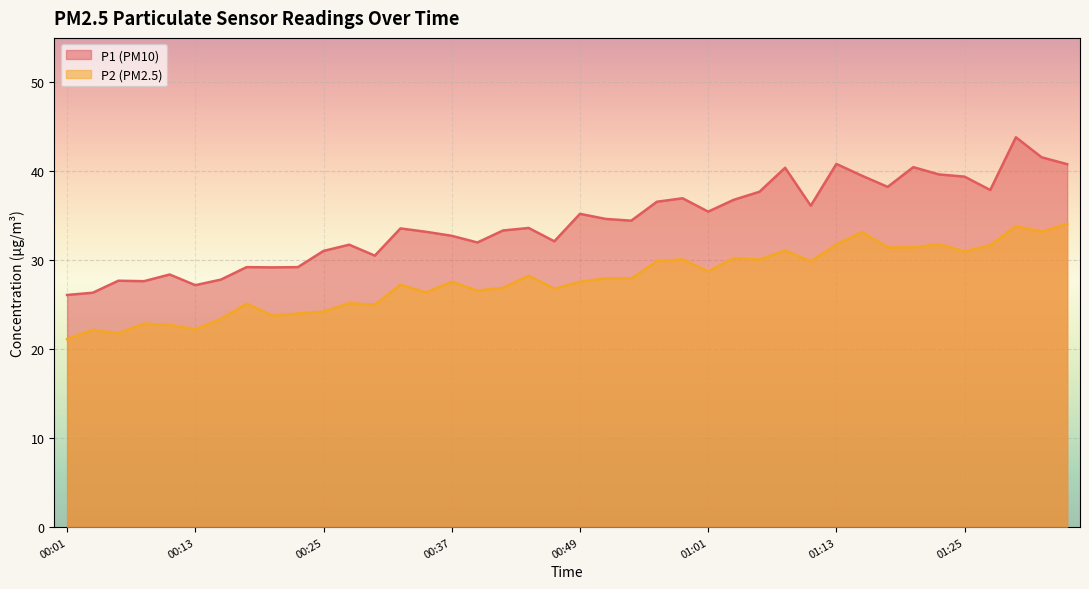

Rank the series by their maximum value, from highest to lowest.

P1 (PM10), P2 (PM2.5)